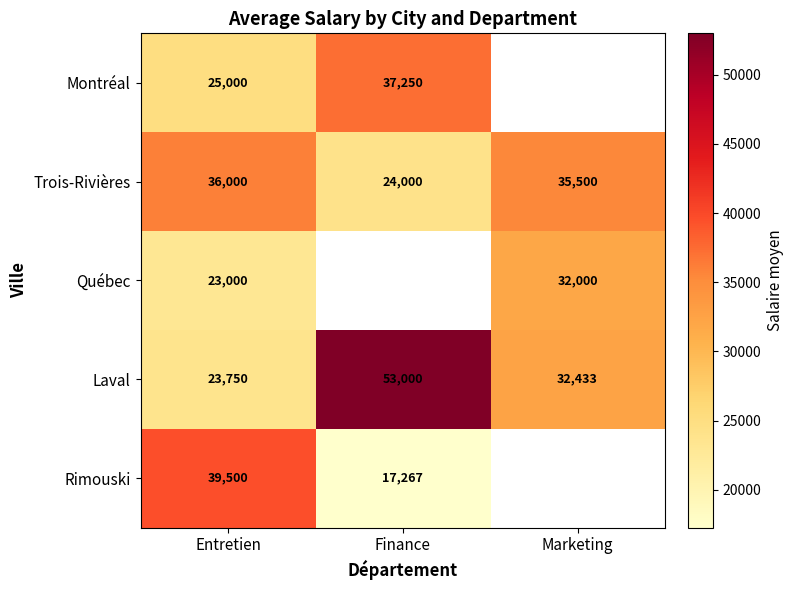

Which has a higher value, Entretien or Marketing?

Marketing